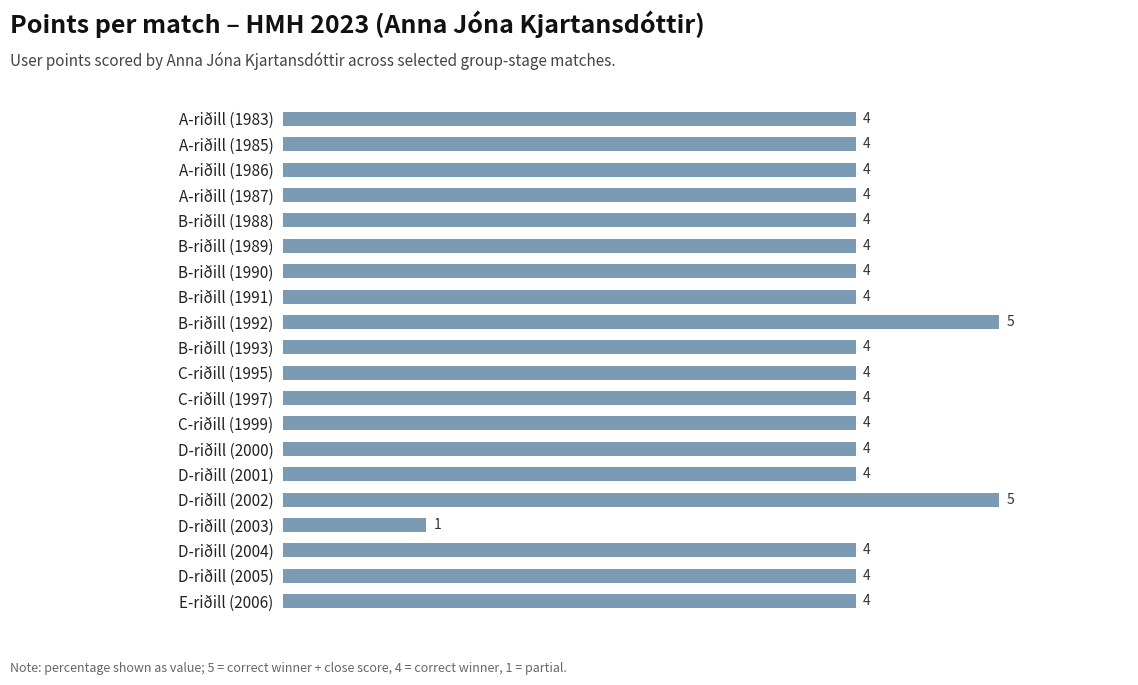

Is it true that the value at D-riðill (2005) is 4?

True